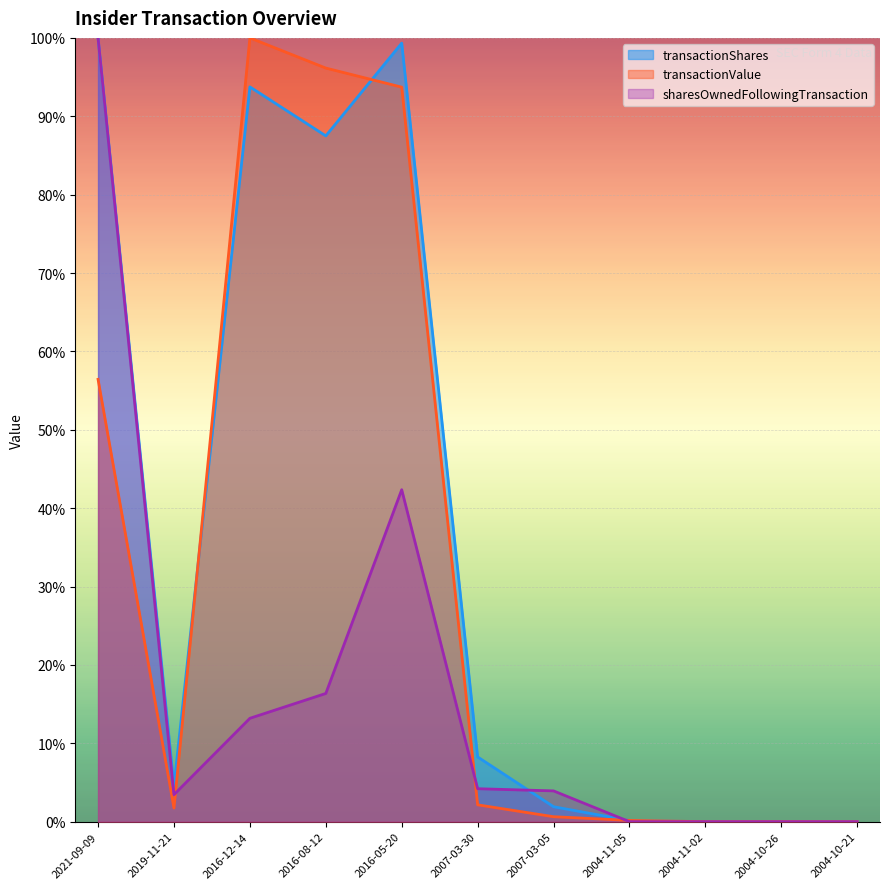

Does the chart display data point markers on the line(s)?

No